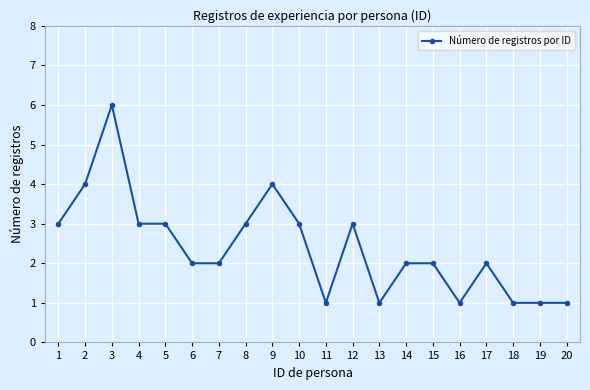

At which category does the data reach its first local peak?

3